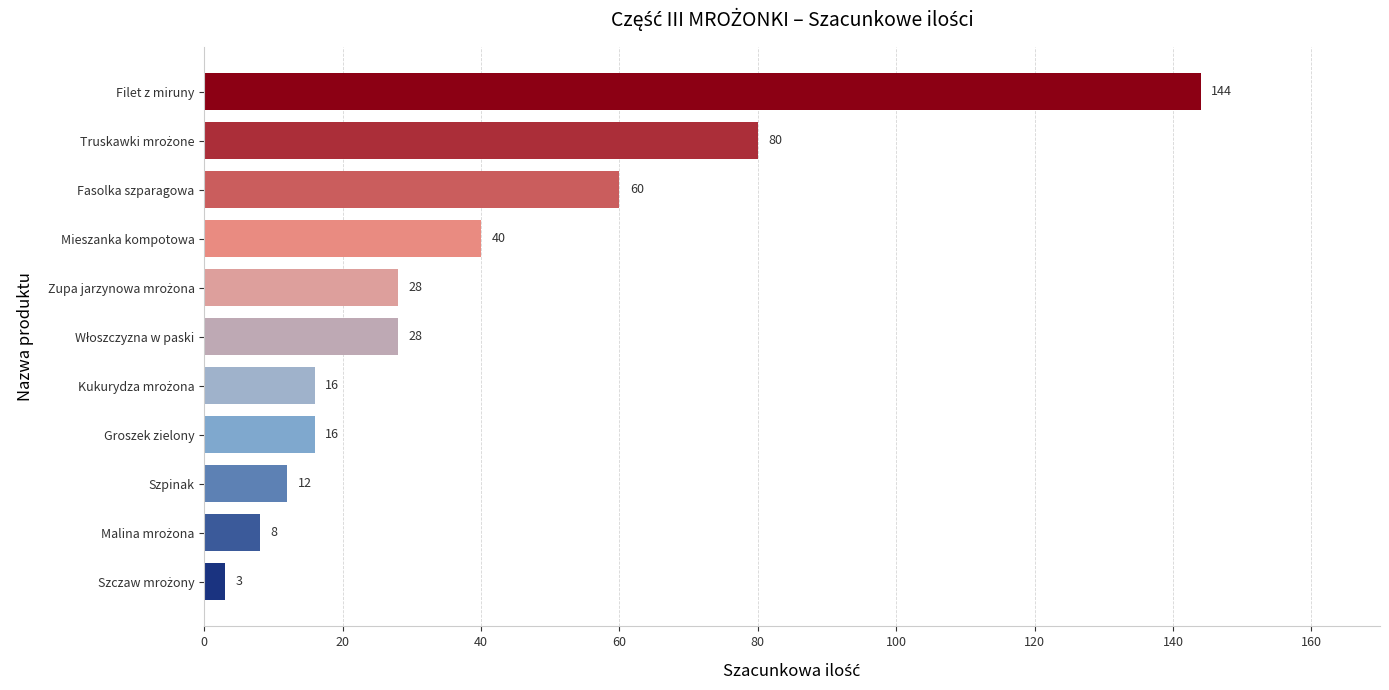

What is the difference between the second highest and second lowest values?

72